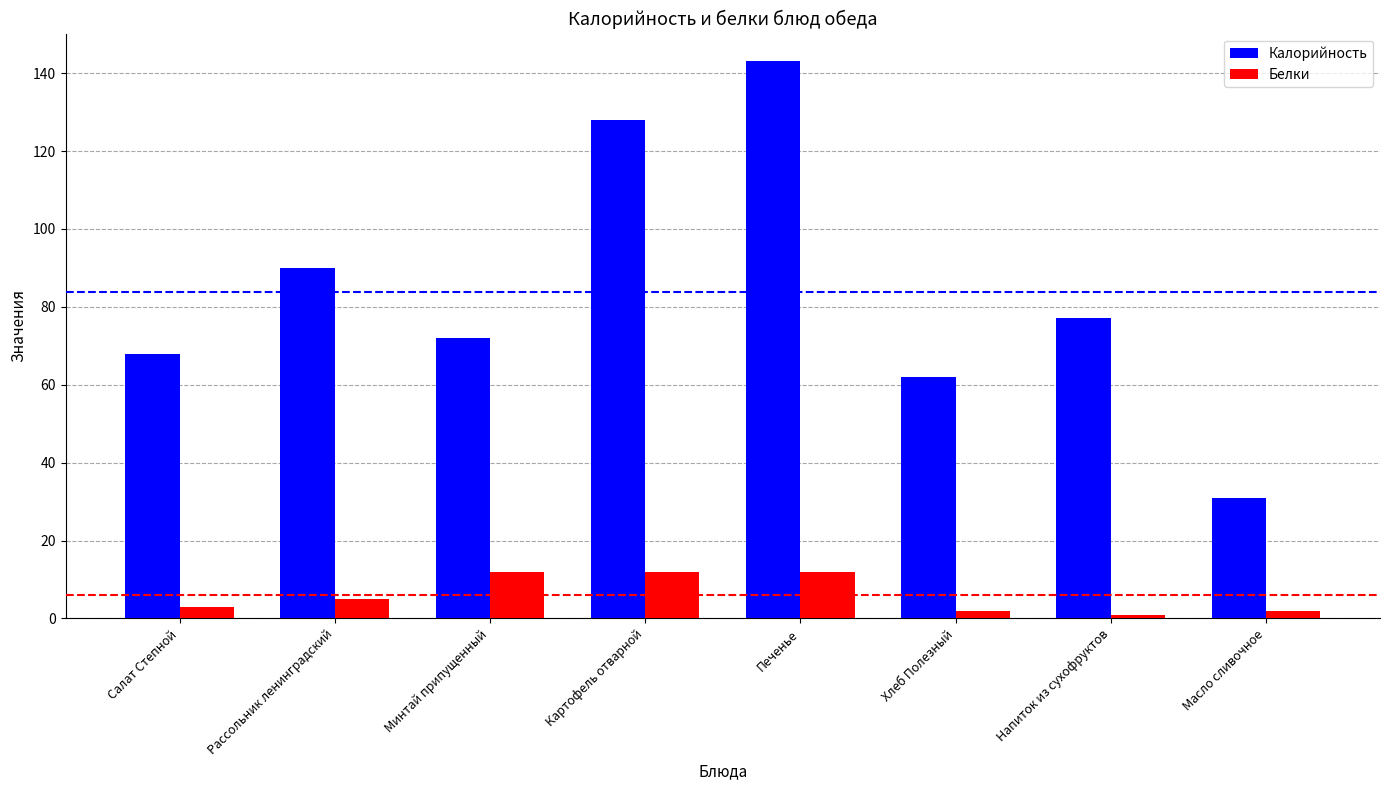

Reading left to right, extract all data points from this chart.

Калорийность: Салат Степной=68	Рассольник ленинградский=90	Минтай припущенный=72	Картофель отварной=128	Печенье=143	Хлеб Полезный=62	Напиток из сухофруктов=77	Масло сливочное=31
Белки: Салат Степной=3	Рассольник ленинградский=5	Минтай припущенный=12	Картофель отварной=12	Печенье=12	Хлеб Полезный=2	Напиток из сухофруктов=1	Масло сливочное=2